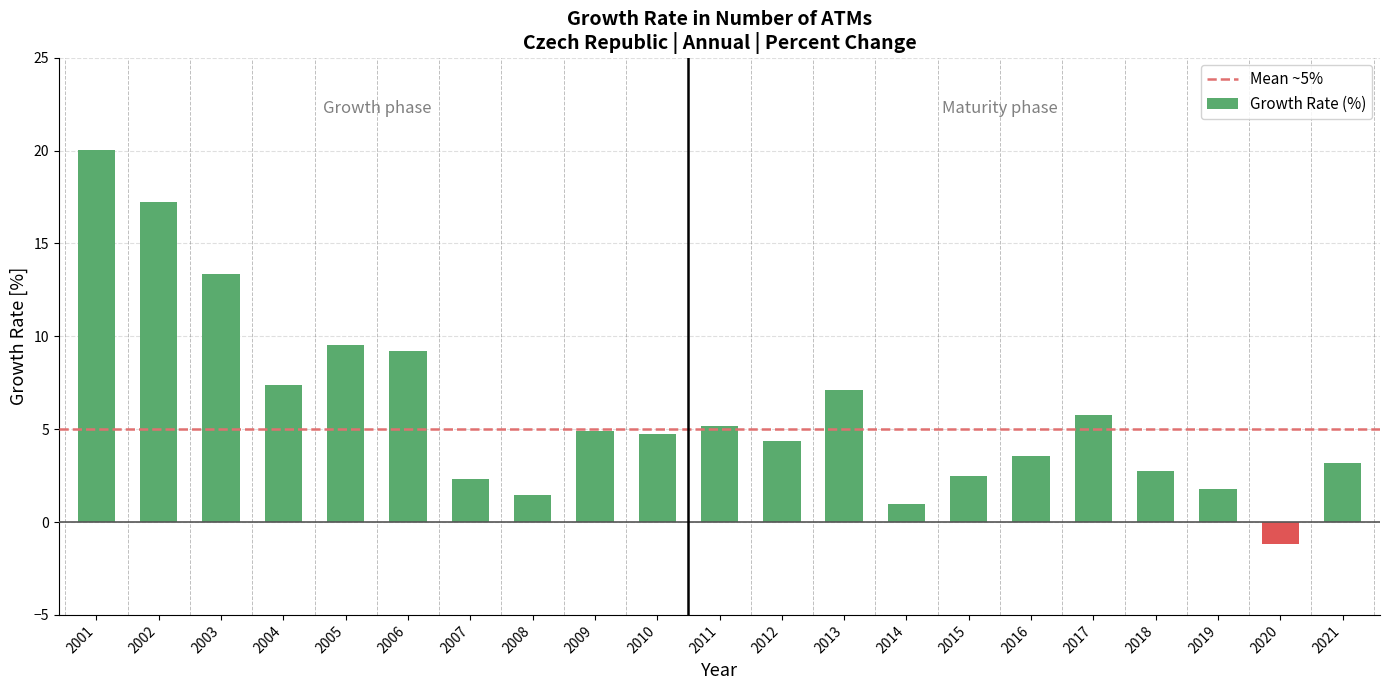

What is the difference between the maximum and minimum values?

21.2